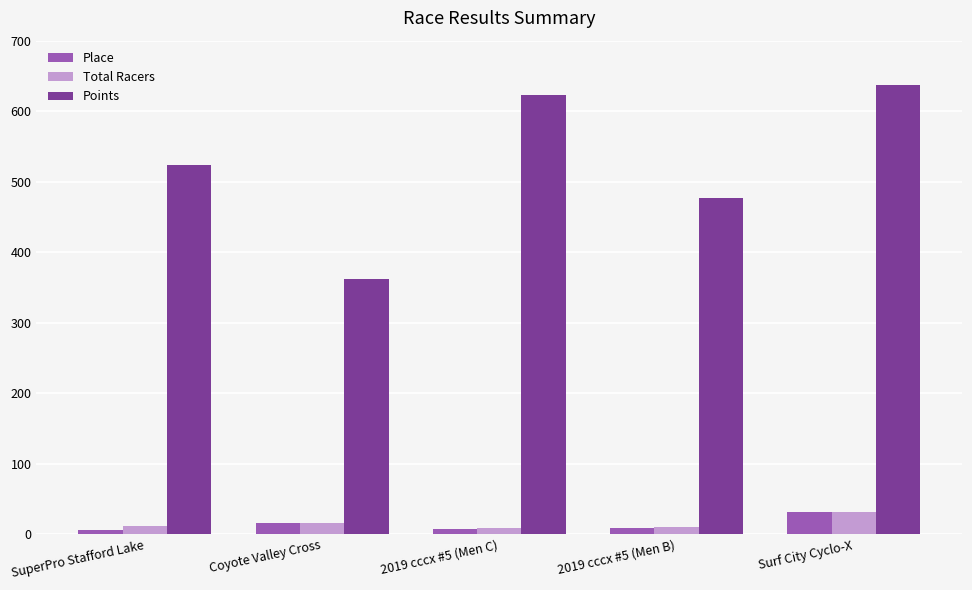

What is the average value of the Total Racers series?

15.6